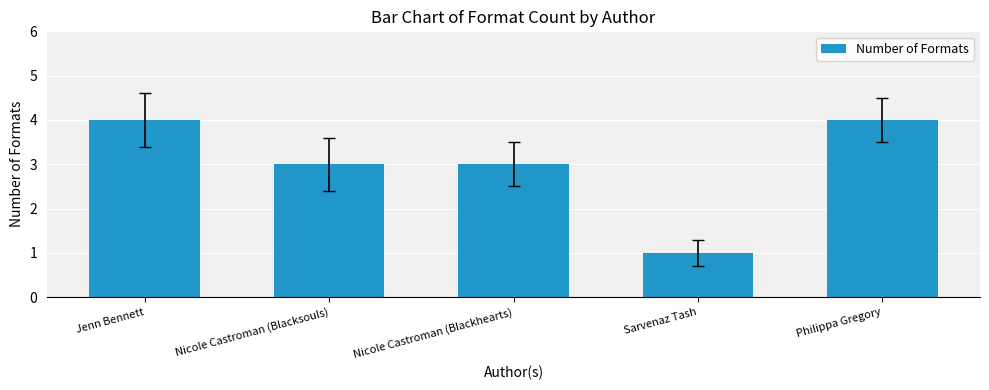

How many values are between 3 and 4?

4